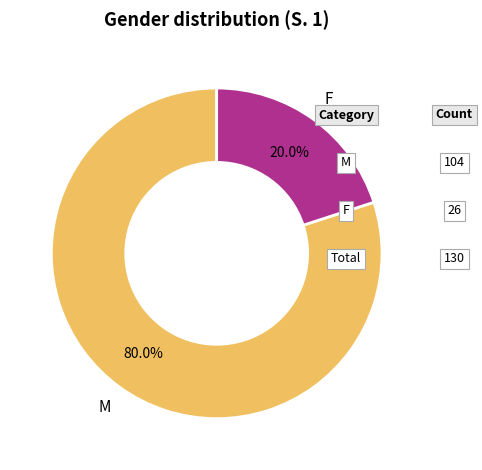

Is there a majority slice in this chart?

Yes